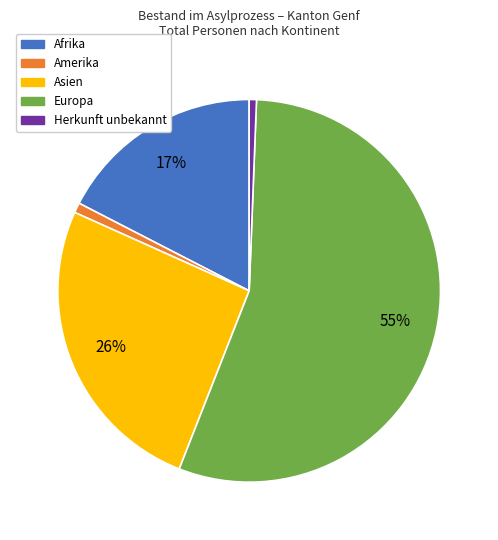

Combined, do Amerika and Herkunft unbekannt account for over 50%?

No